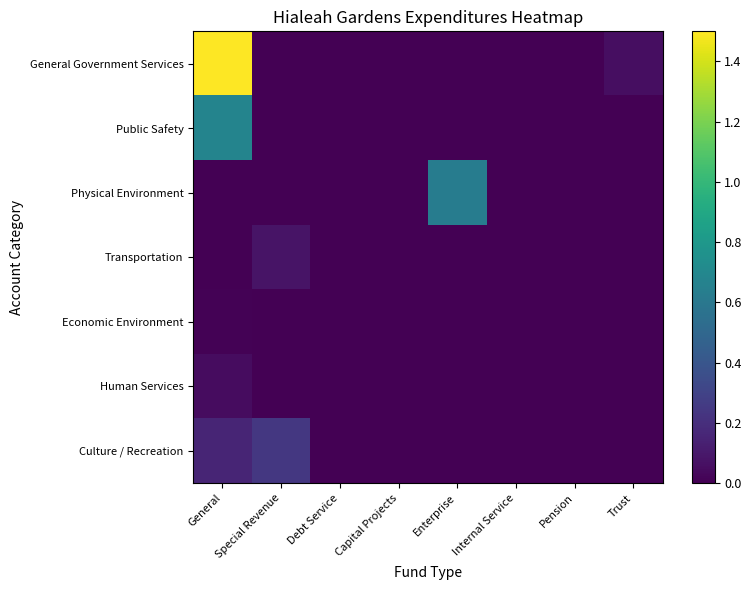

Which series has the largest total across all categories?

General Government Services